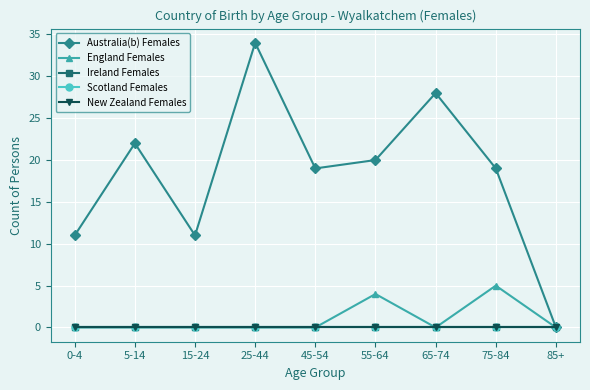

What is the label of the 9th point from the right?

0-4